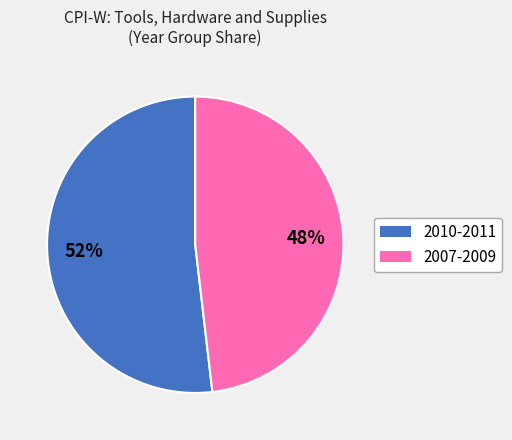

Is there any slice that represents more than half of the pie?

Yes